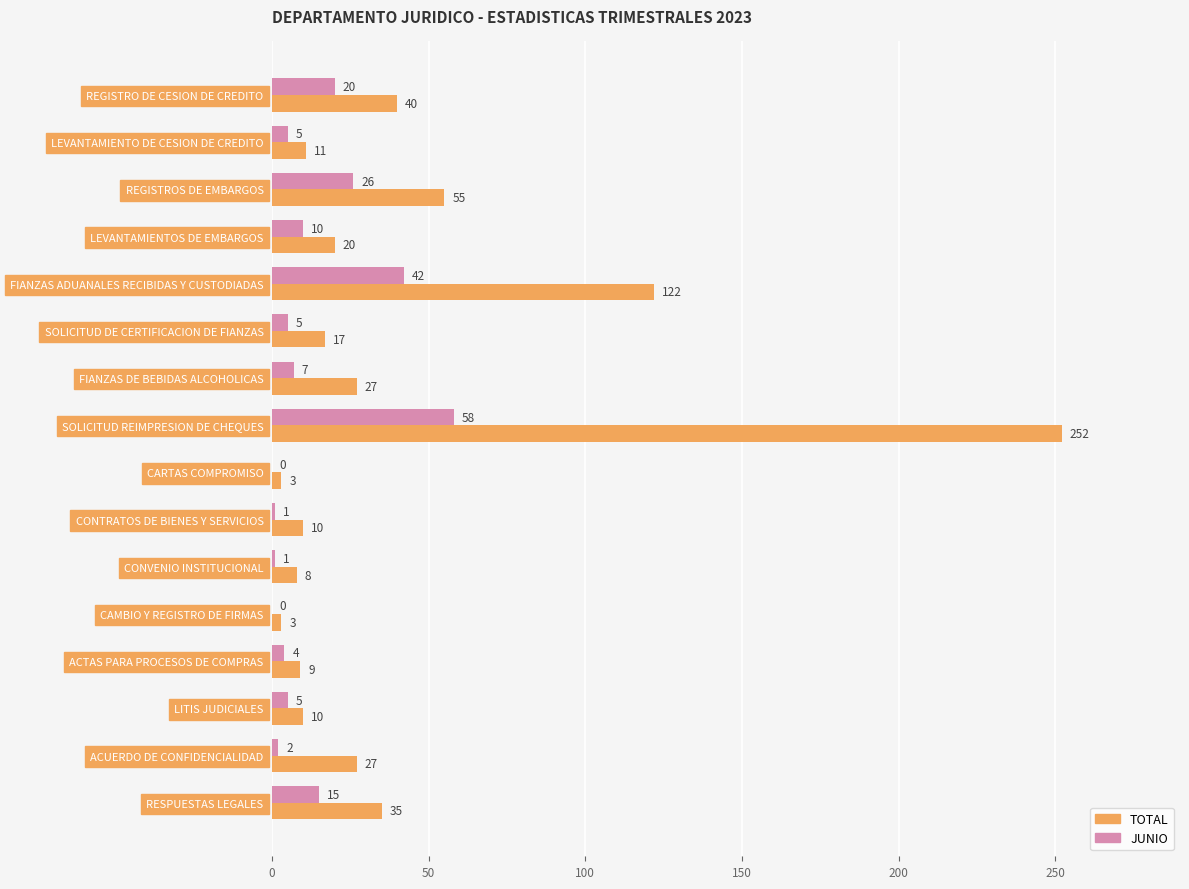

What is the total value across all series at LEVANTAMIENTOS DE EMBARGOS?

30